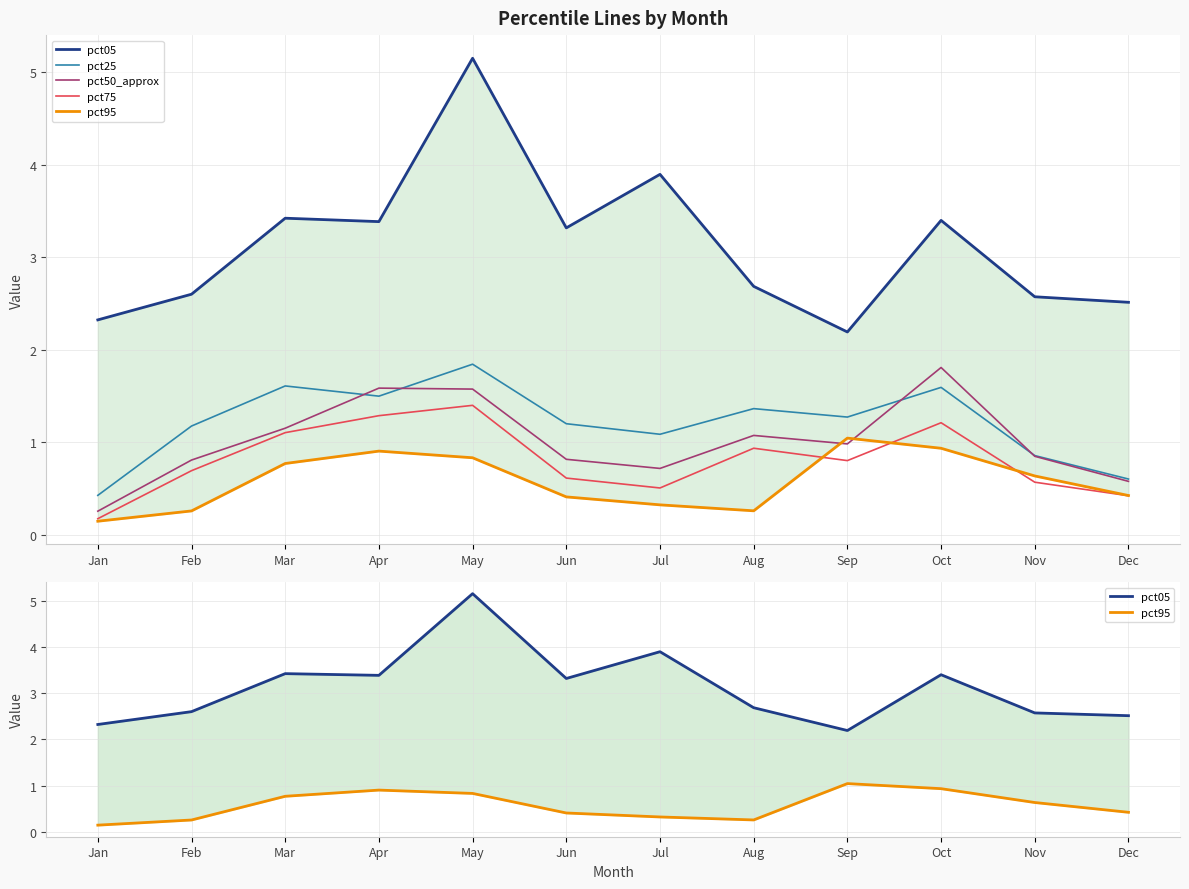

What is the value of the pct95 point at the 9th from the left?

1.0